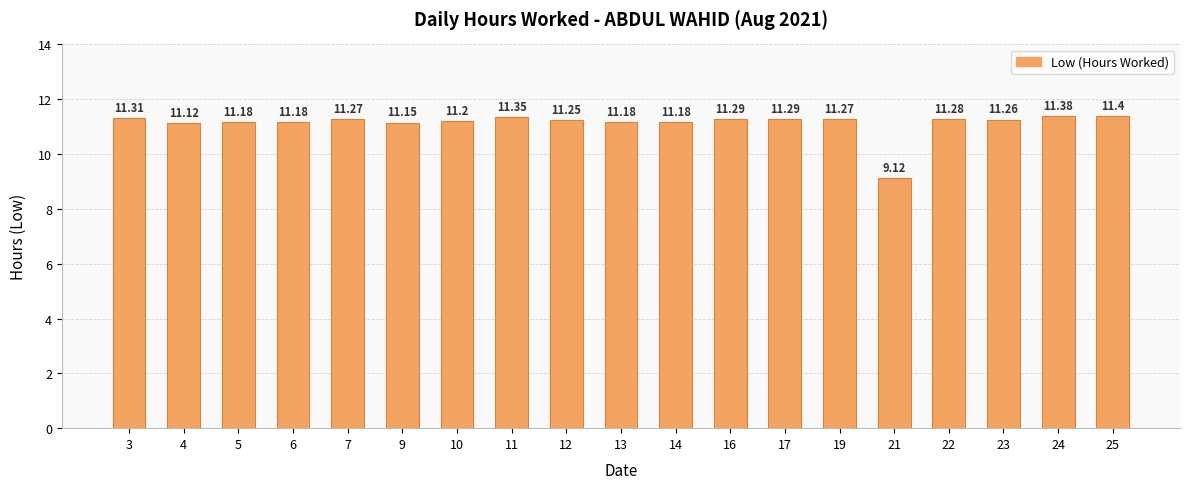

Which has a higher value, 24 or 22?

24